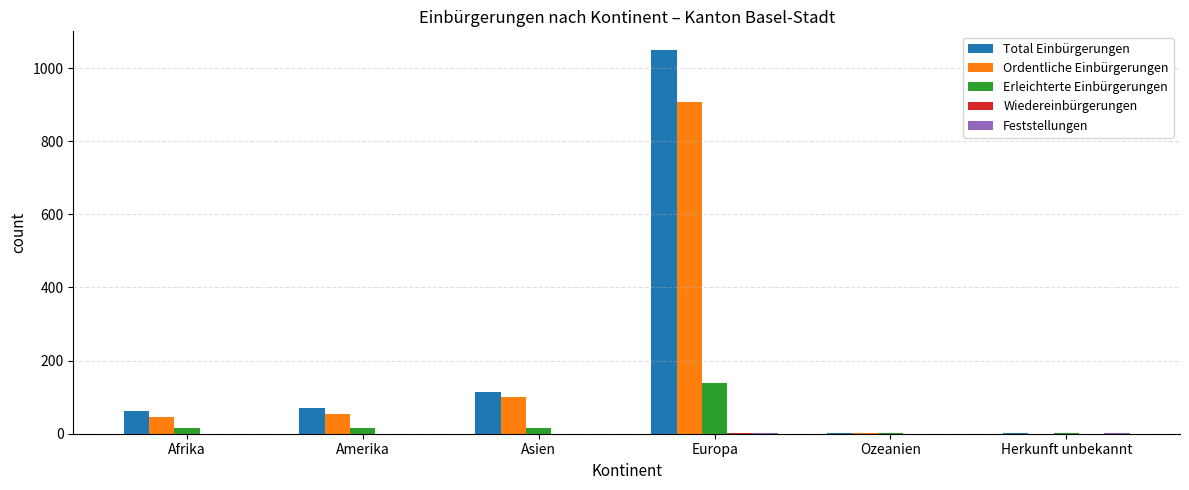

True or false: Erleichterte Einbürgerungen has a value of 138 at Europa.

True